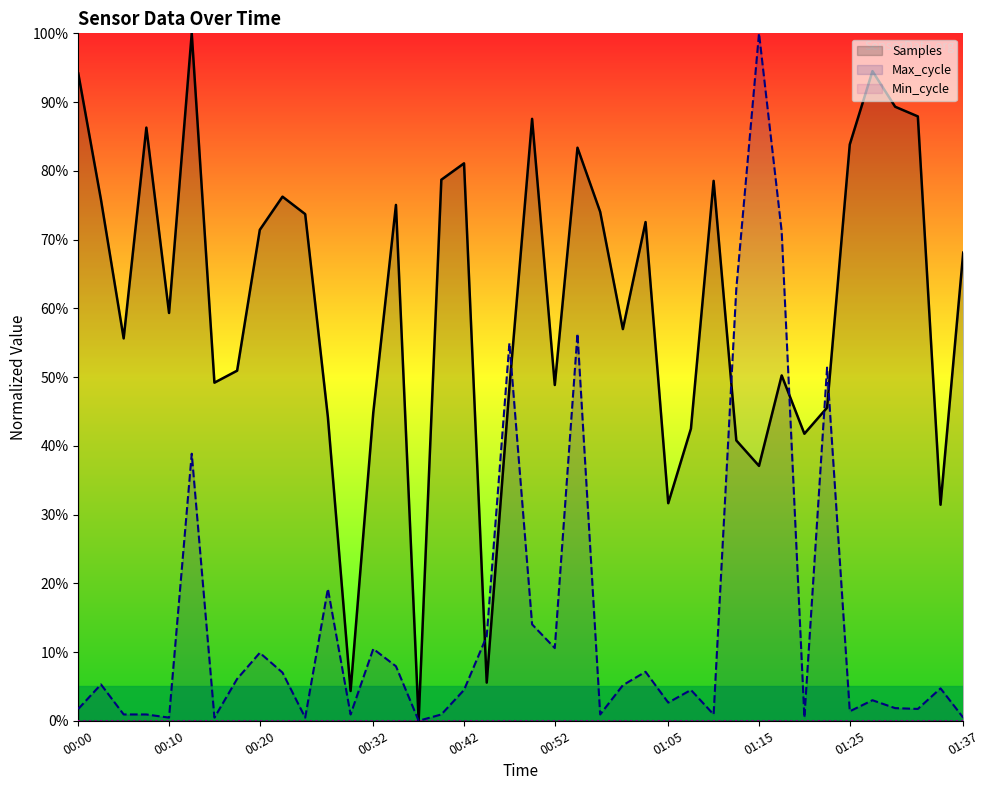

Reading right to left, list all the values displayed in this chart.

Samples: 68.1	31.4	87.9	89.3	94.5	83.8	45.5	41.8	50.2	37.1	40.8	78.5	42.5	31.7	72.5	57.0	74.0	83.4	48.8	87.6	48.4	5.6	81.1	78.7	0.0	75.0	44.8	4.3	44.2	73.7	76.2	71.4	50.9	49.2	100.0	59.3	86.3	55.6	75.8	94.2
Max_cycle: 0.5	4.7	1.7	1.8	3.0	1.4	51.4	0.5	71.1	100.0	62.9	0.9	4.5	2.6	7.1	5.2	0.9	56.3	10.6	14.0	54.9	12.3	4.5	0.9	0.0	7.9	10.5	0.9	19.2	0.5	7.0	9.9	6.1	0.5	38.9	0.5	0.9	0.9	5.3	1.7